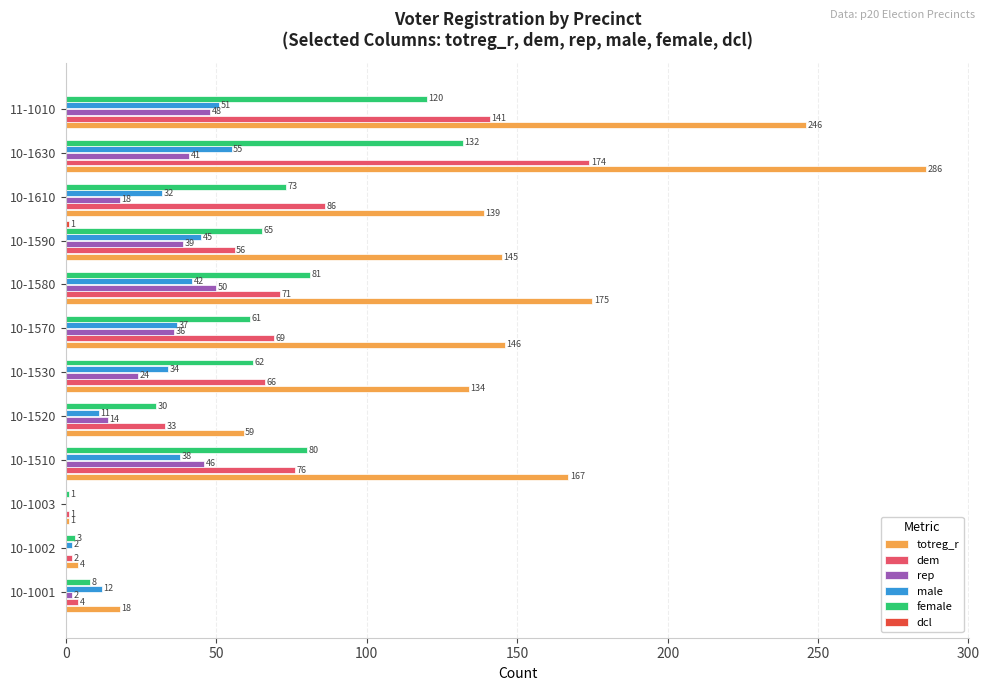

At which category is the sum across all series the highest?

10-1630